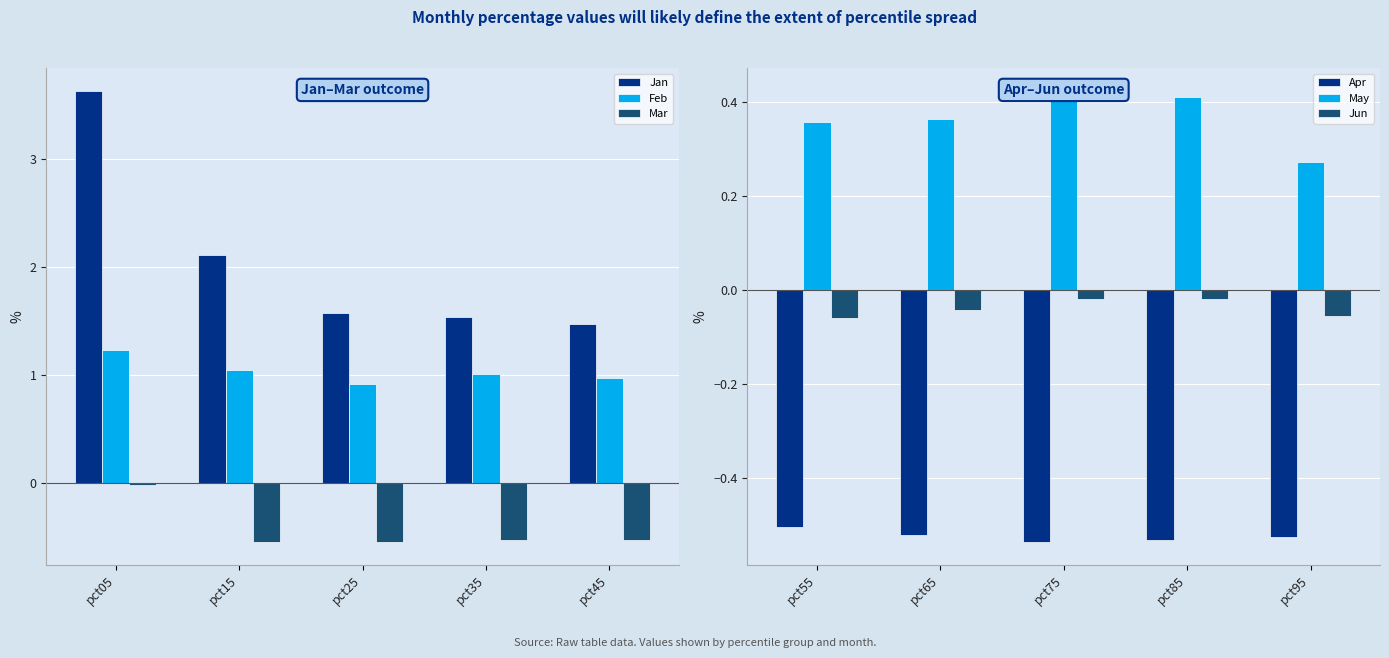

Count the number of data series in this chart.

6